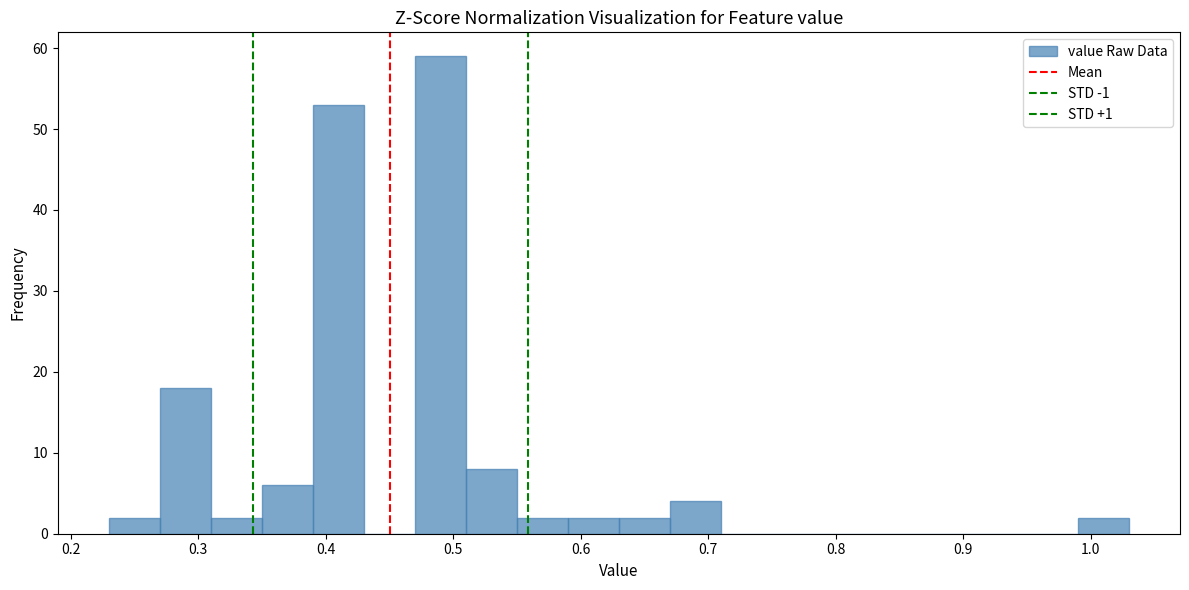

Reading left to right, transcribe this chart: for each bar, give the range it covers on the x-axis and its height. The values are not printed on the chart, so give them approximately, as read against the axis.

0.23 to 0.27: 2
0.27 to 0.31: 18
0.31 to 0.35: 2
0.35 to 0.39: 6
0.39 to 0.43: 53
0.43 to 0.47: 0
0.47 to 0.51: 59
0.51 to 0.55: 8
0.55 to 0.59: 2
0.59 to 0.63: 2
0.63 to 0.67: 2
0.67 to 0.71: 4
0.71 to 0.75: 0
0.75 to 0.79: 0
0.79 to 0.83: 0
0.83 to 0.87: 0
0.87 to 0.91: 0
0.91 to 0.95: 0
0.95 to 0.99: 0
0.99 to 1.03: 2